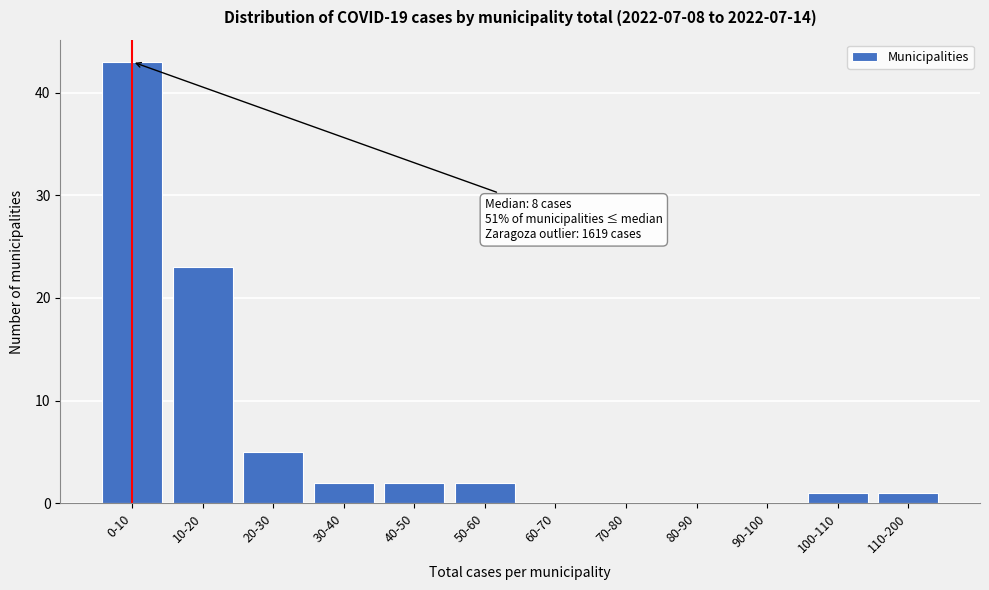

Reading left to right, transcribe all the data shown in this chart.

0-10=43	10-20=23	20-30=5	30-40=2	40-50=2	50-60=2	60-70=0	70-80=0	80-90=0	90-100=0	100-110=1	110-200=1